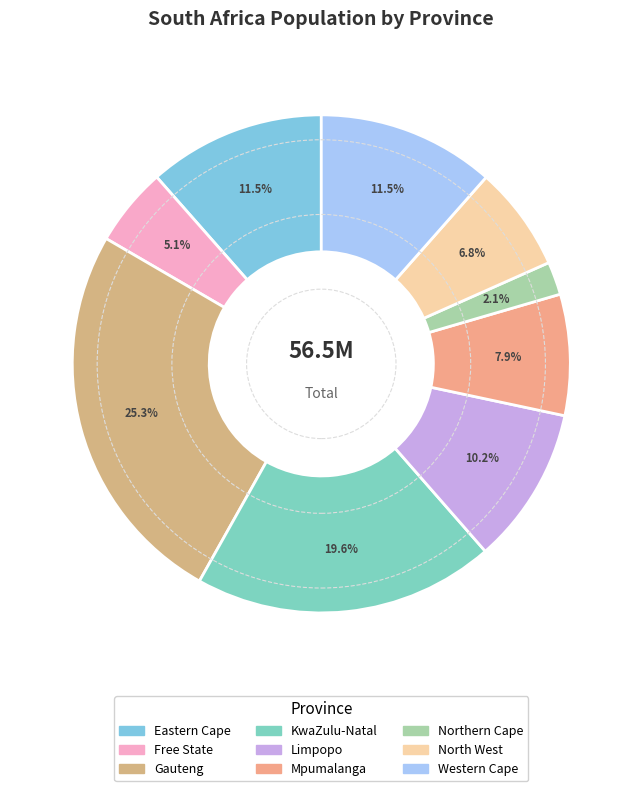

What is the change in value from KwaZulu-Natal to Limpopo?

-5292900